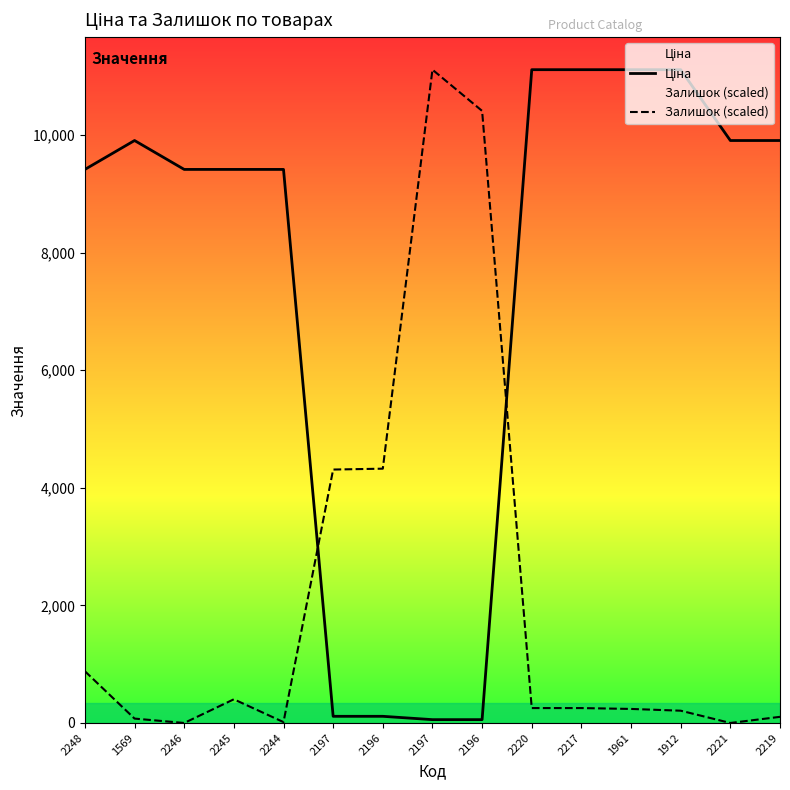

What is the value of the Ціна point at the 14th from the left?

9908.5